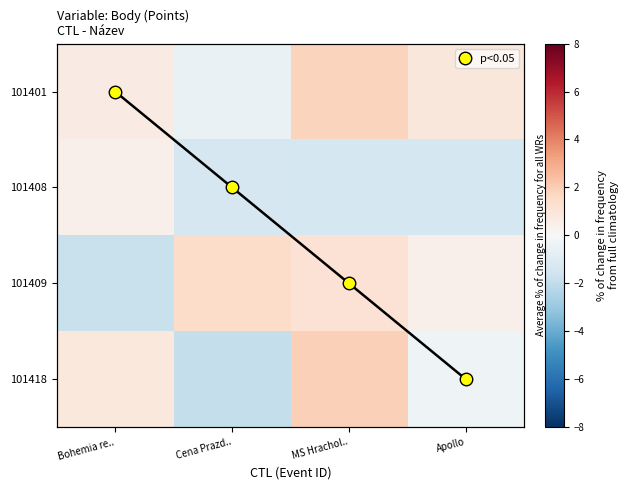

What is the difference between the second highest and minimum values in the 101409 series?

2.9